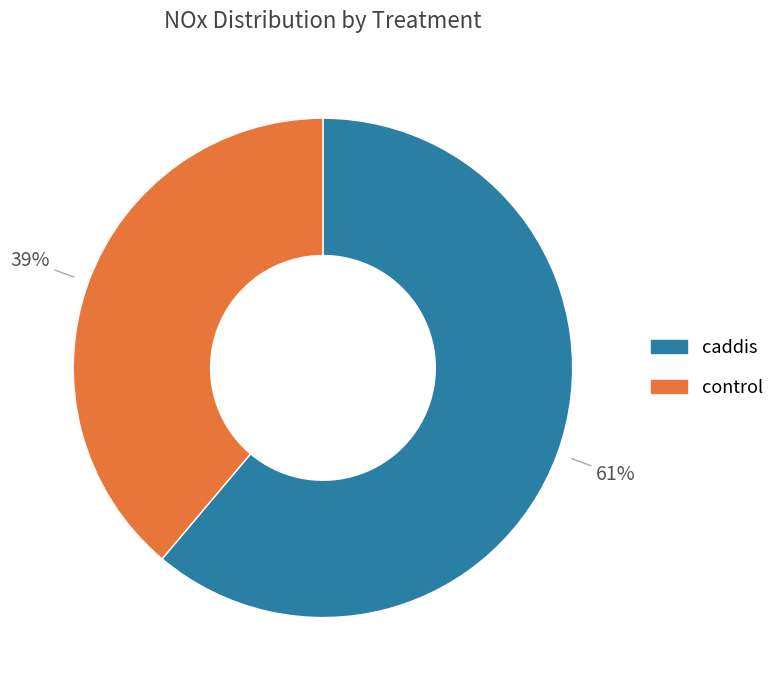

To the nearest percent, what is the average slice percentage?

50%